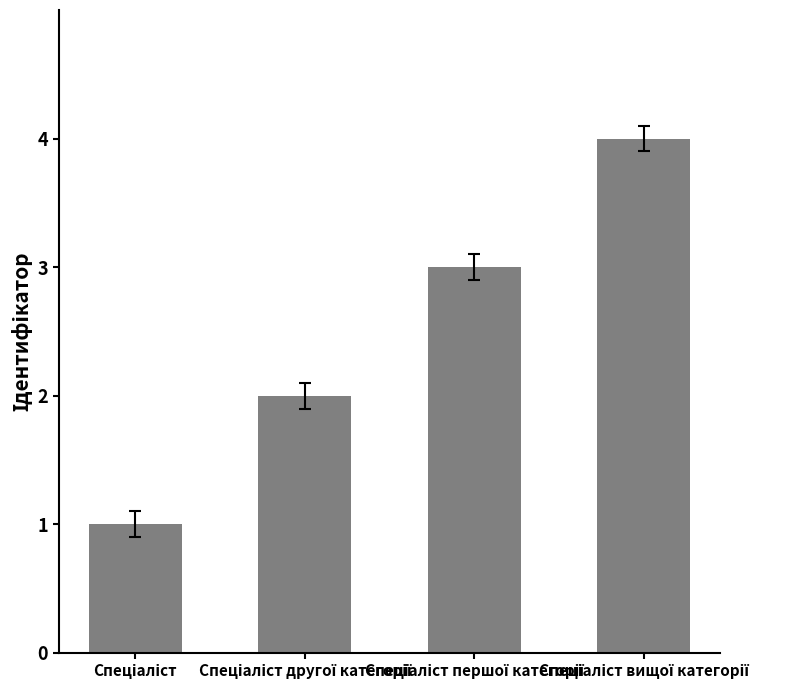

How many bars are there in total?

4